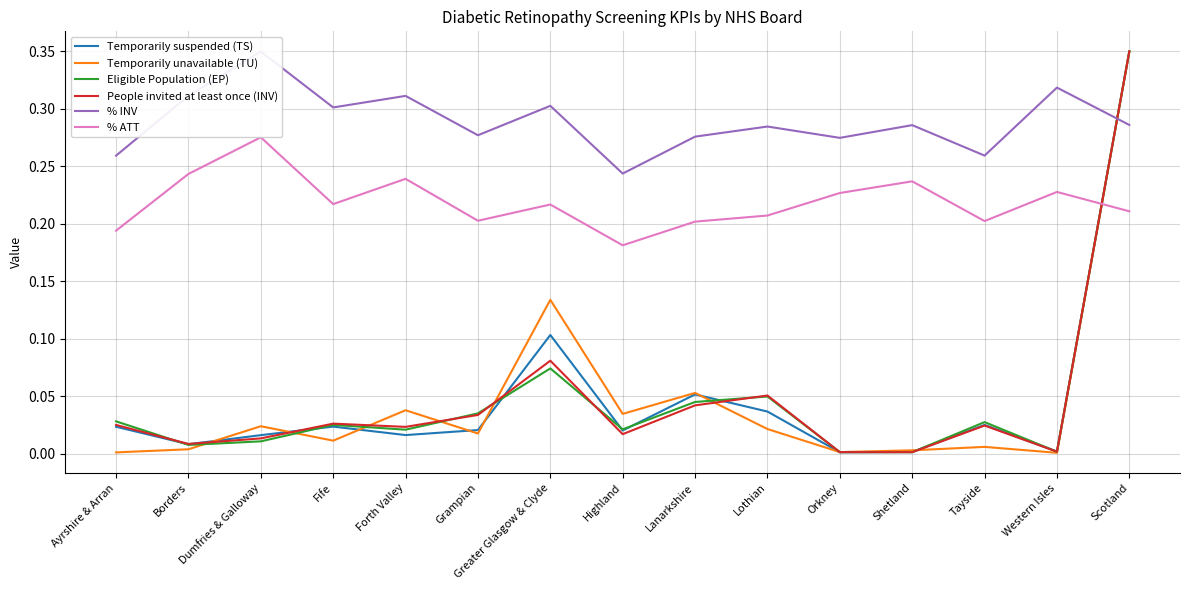

Is this an area chart (filled region under the line)?

No